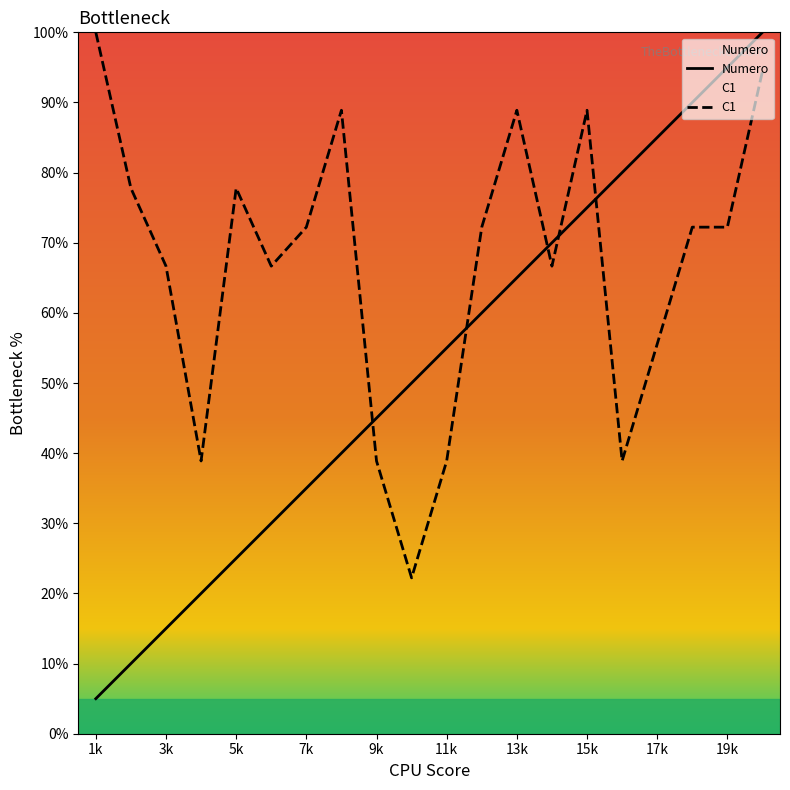

Is it true that C1 equals 93.7 at 6?

False